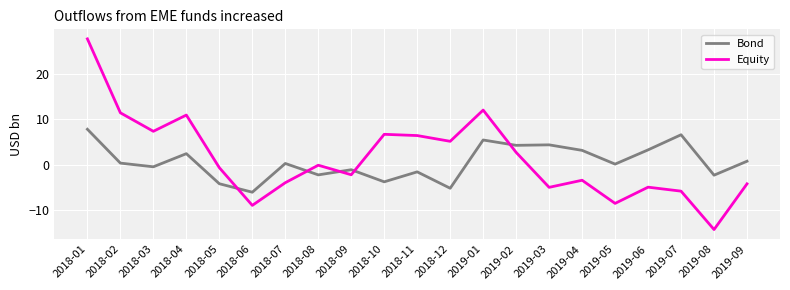

At how many categories does at least one series exceed 24?

1